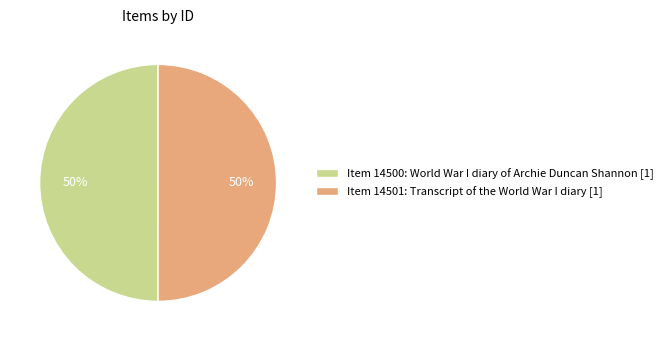

Count the number of slices in the pie.

2